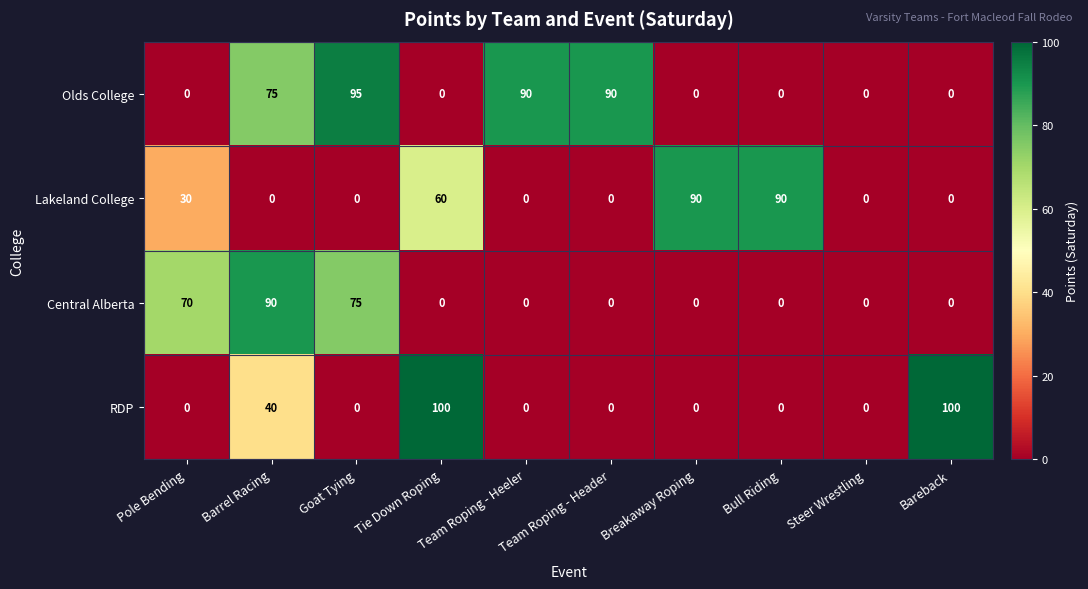

What is the total value across all series at Barrel Racing?

205